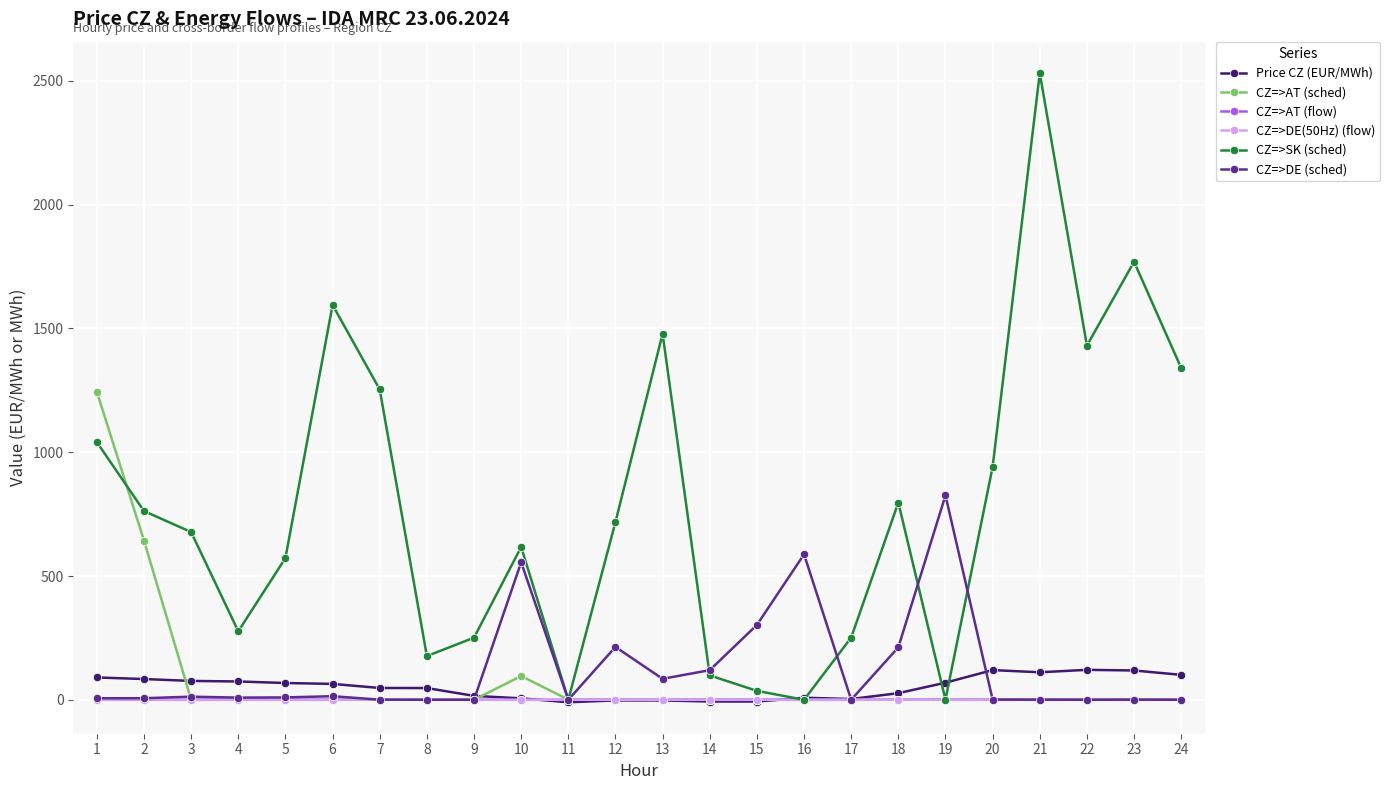

Does the chart have visible grid lines?

Yes